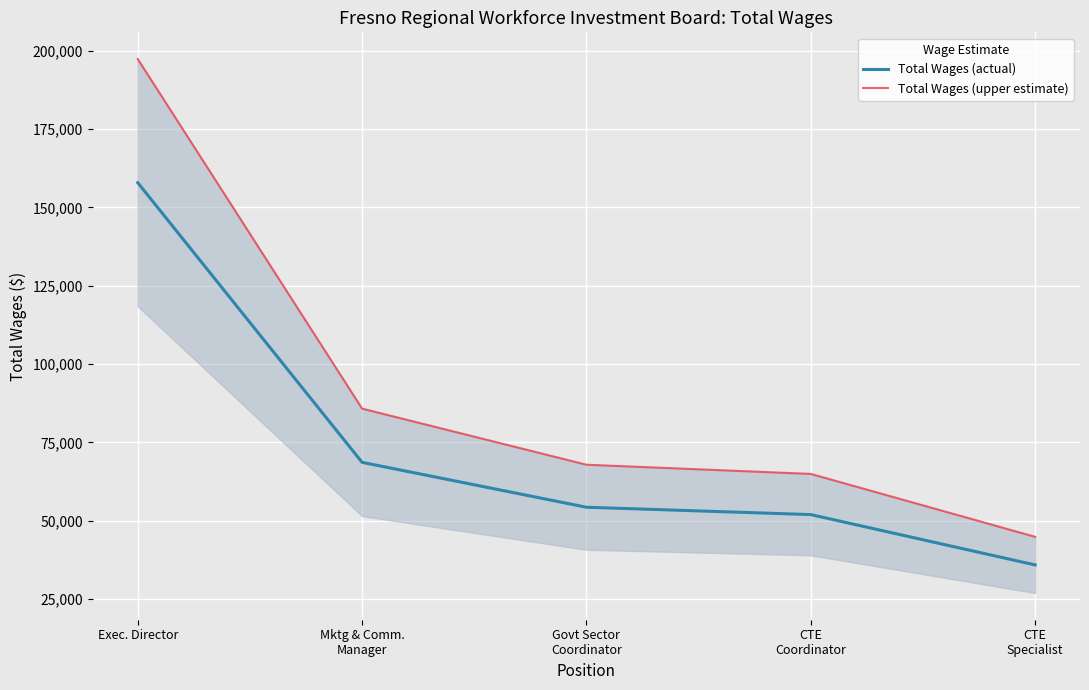

True or false: Total Wages (actual) and Total Wages (upper estimate) cross at least once.

False